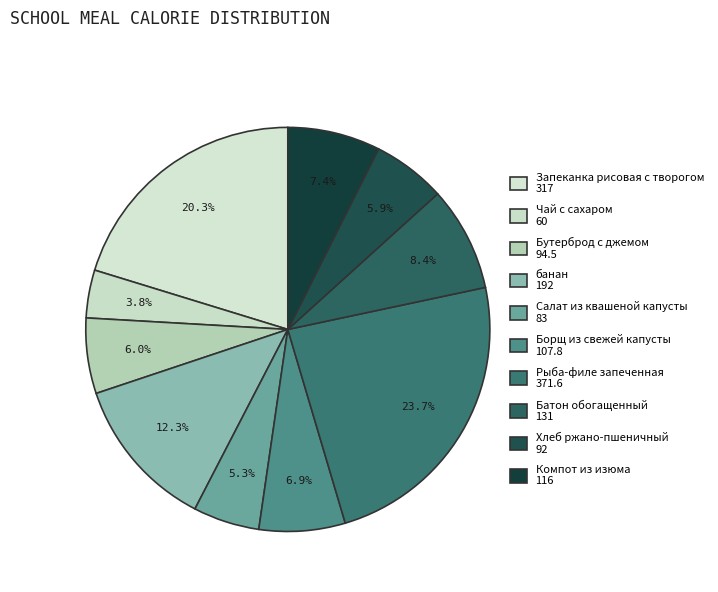

Which category has the biggest portion of the pie?

Рыба-филе запеченная